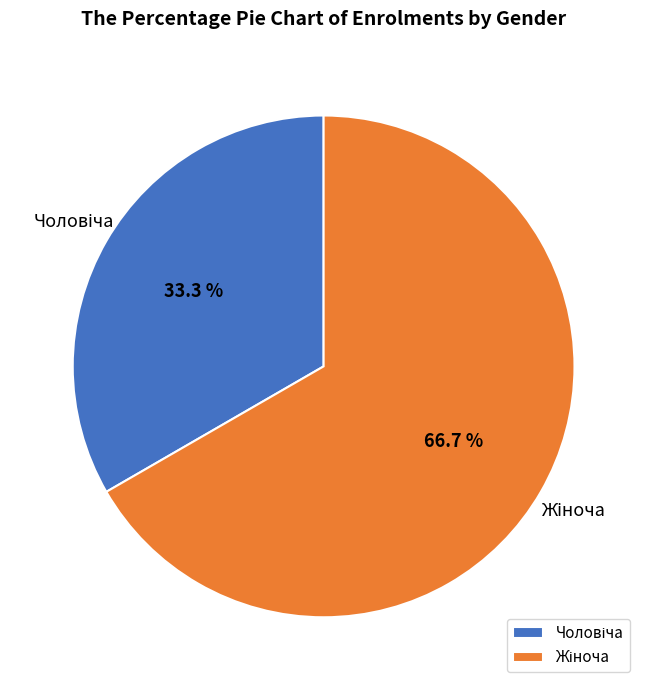

Does any single category account for the majority?

Yes